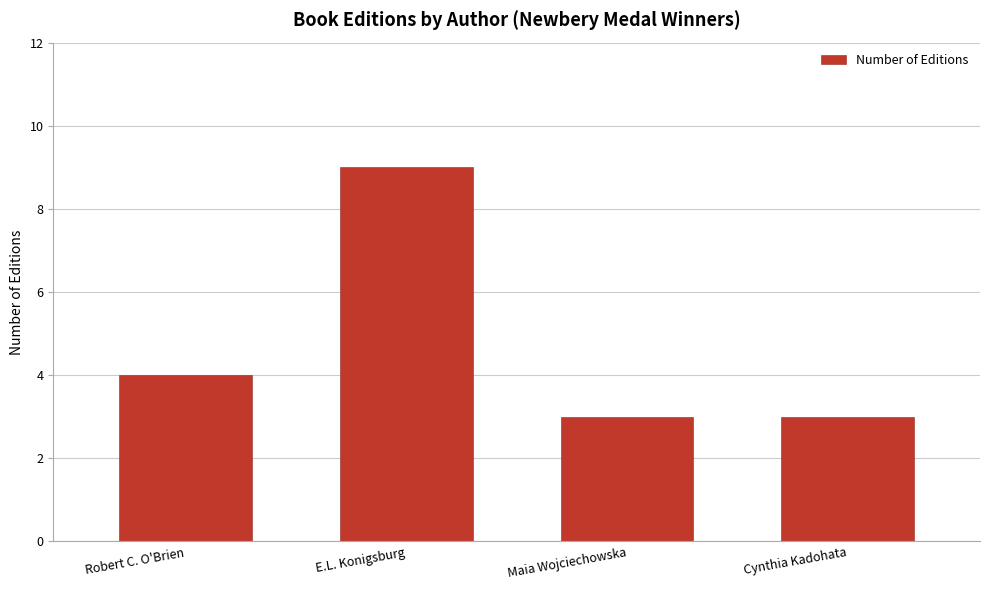

What is the value of the 1st bar from the left?

4